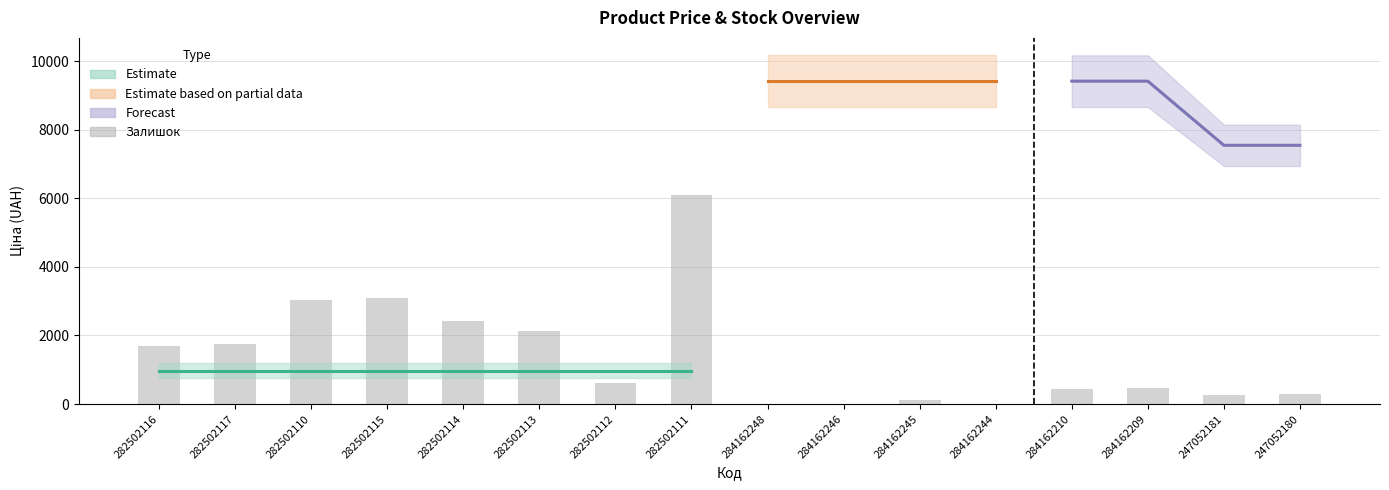

True or false: Доп. ціна has a value of 510.8 at 282502116.

False